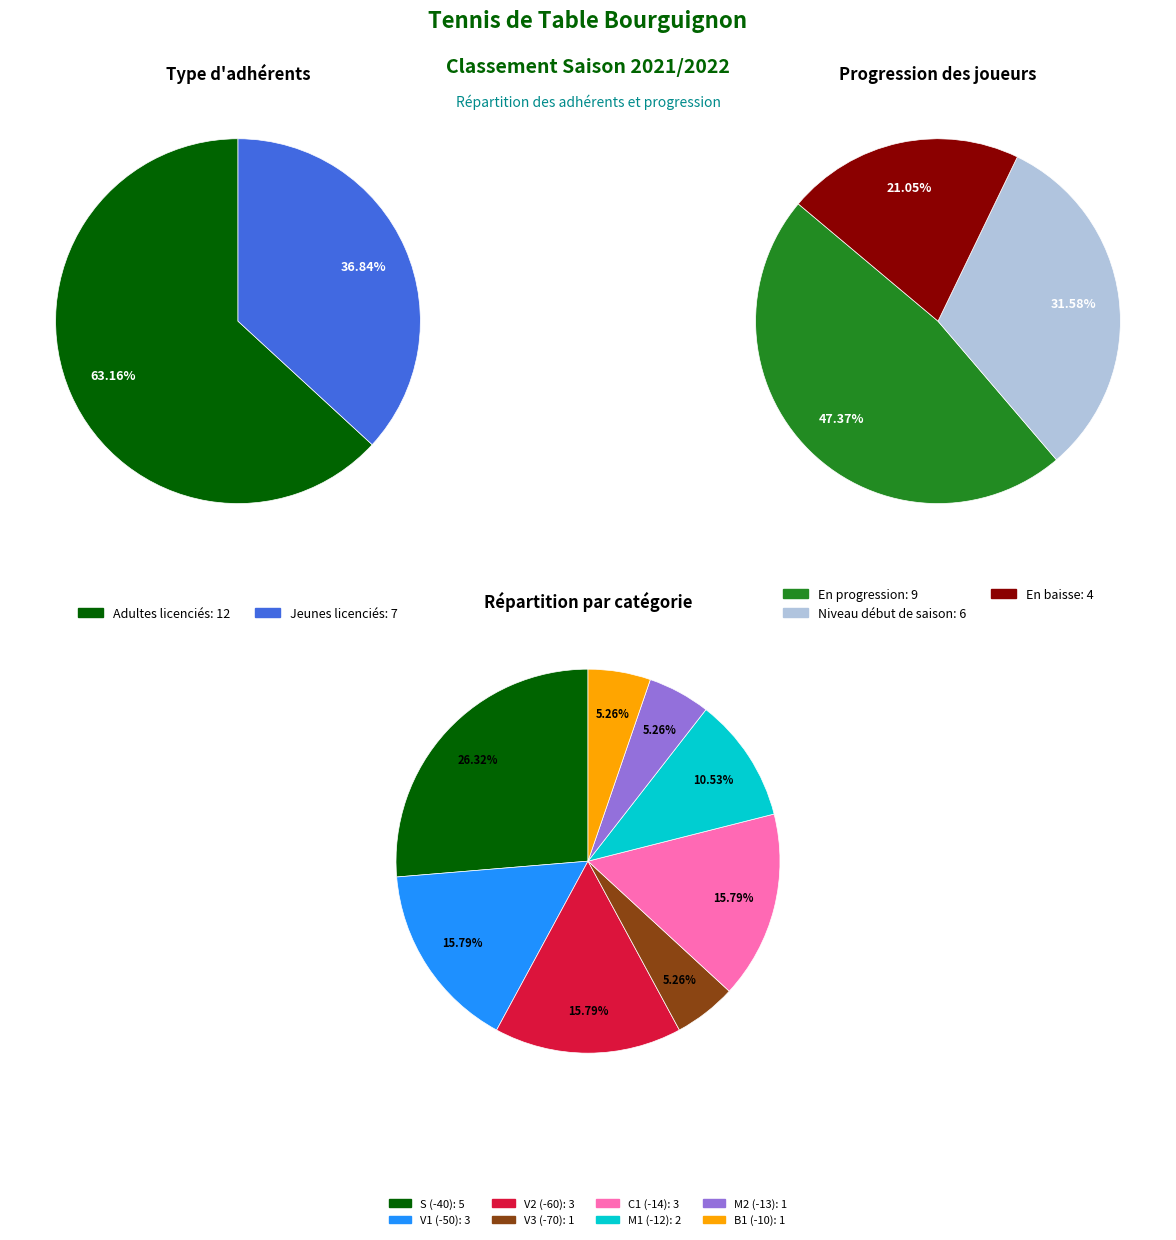

Between Adultes licenciés and Jeunes licenciés, which is larger?

Adultes licenciés